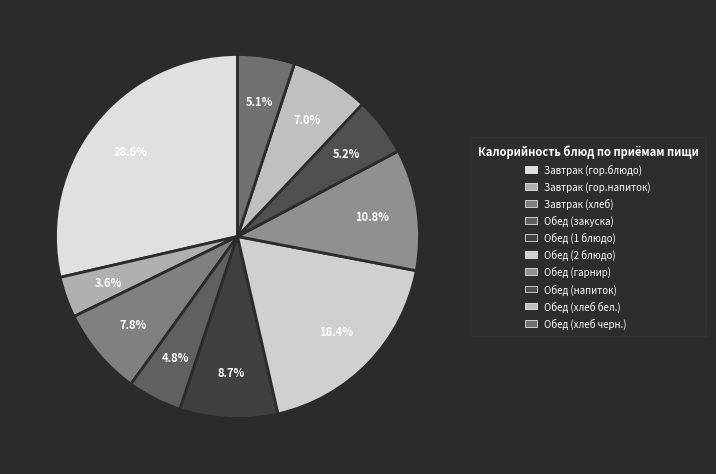

True or false: Обед (2 блюдо) accounts for 18% of the total.

True